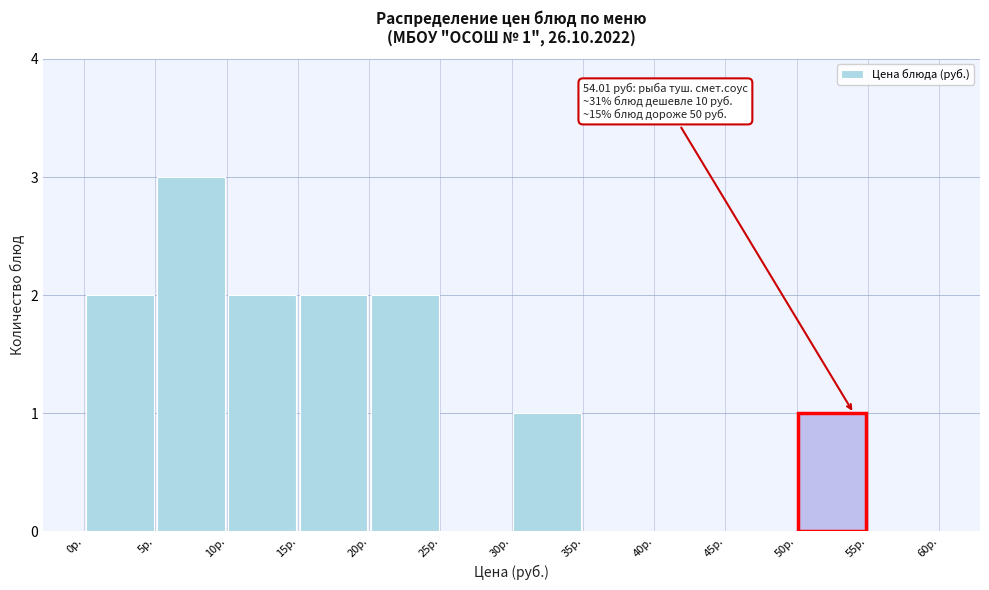

Over which range of the x-axis is the bar tallest?

5 to 10